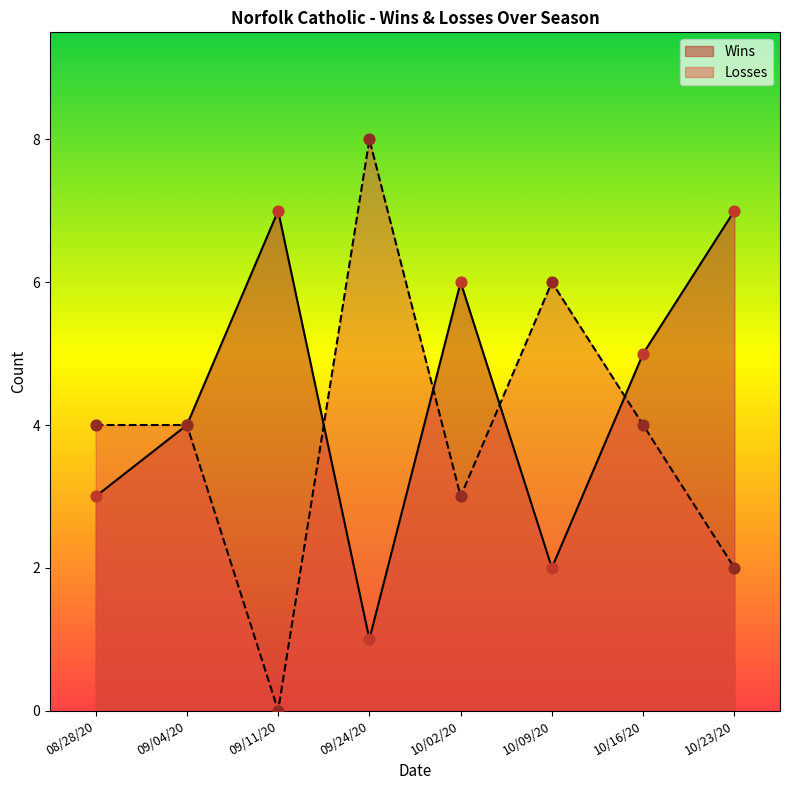

Which series has the widest spread of Y values?

Losses